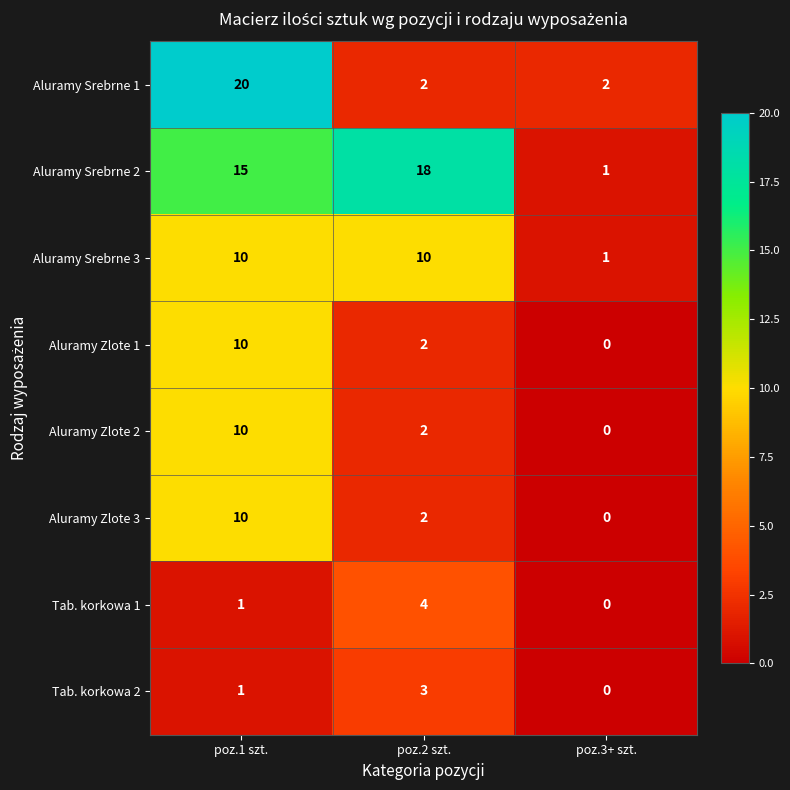

At which label does Aluramy Zlote 3 reach its peak?

poz.1 szt.